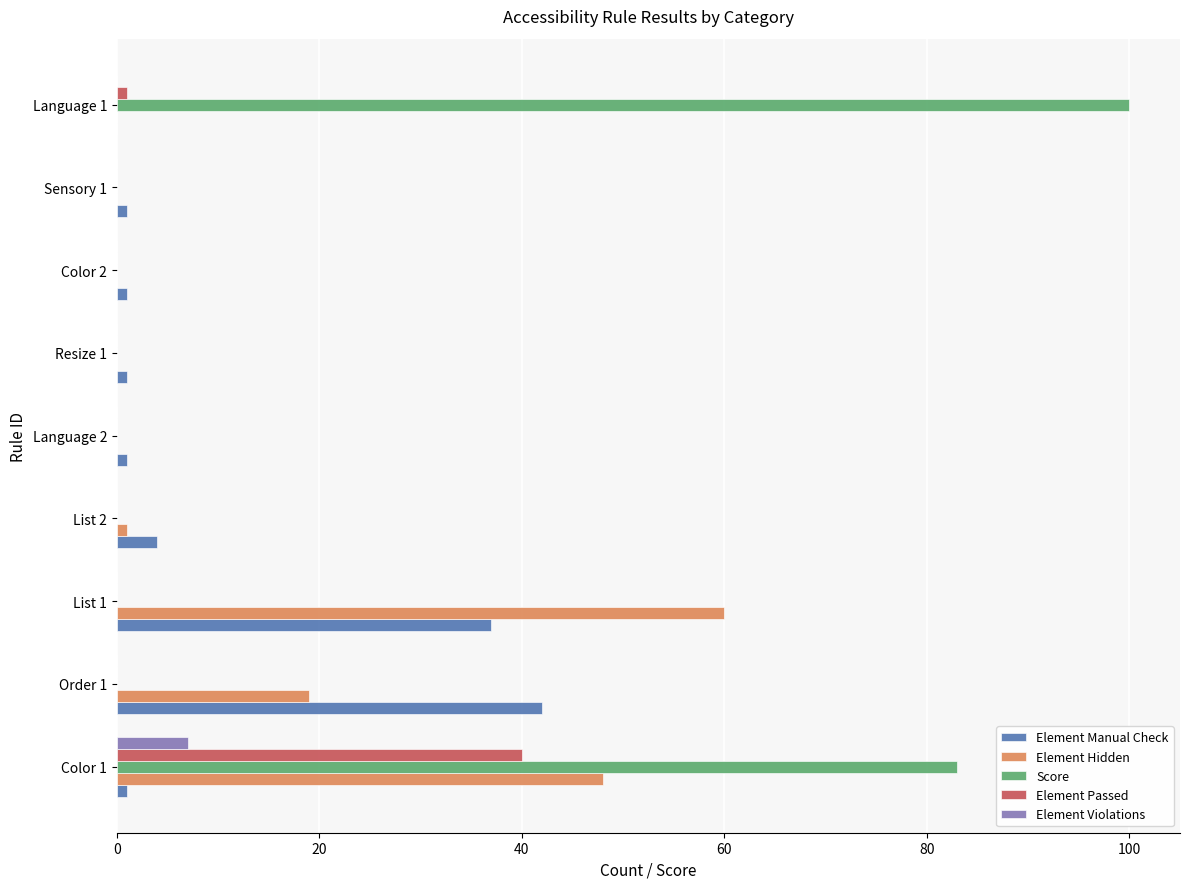

At which label does Score reach its peak?

Language 1